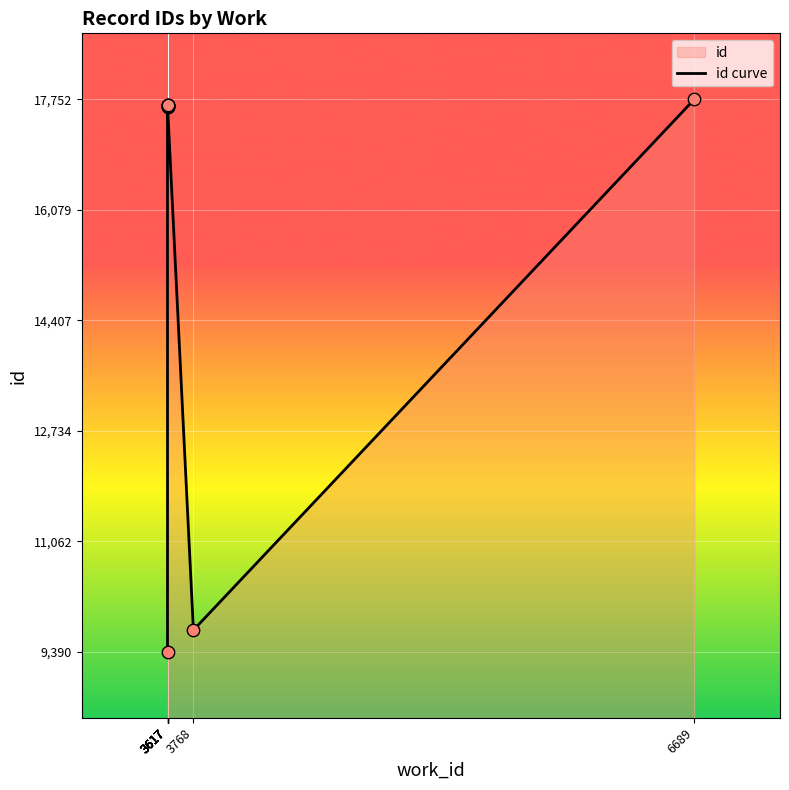

What is the ratio of the value at 3617 to the value at 6689?

1.0